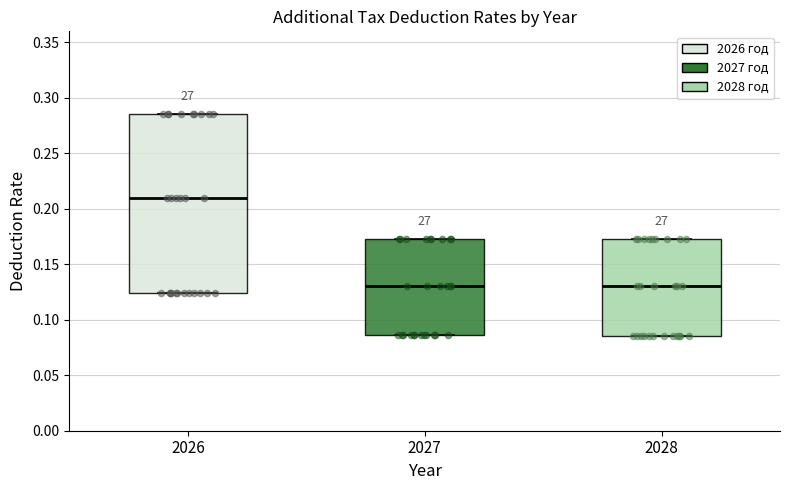

Which box is the tallest, from its lower edge to its upper edge?

2026